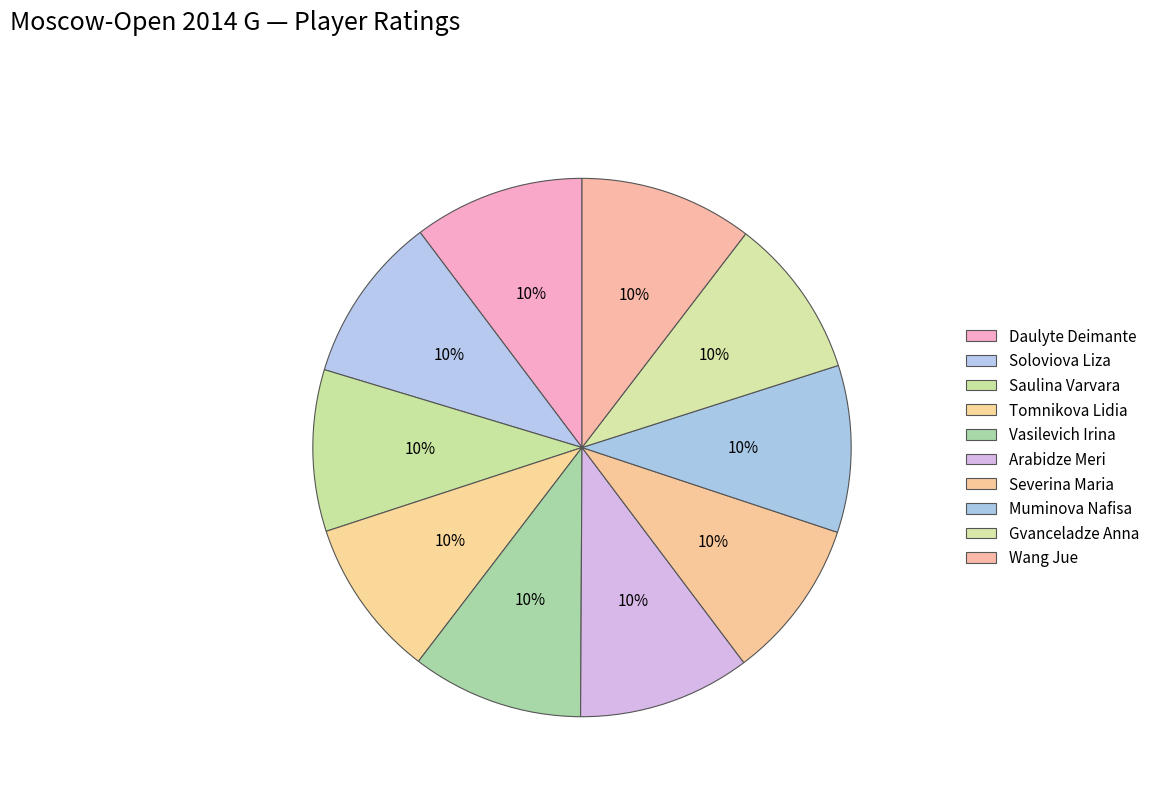

How many segments does this pie chart have?

10